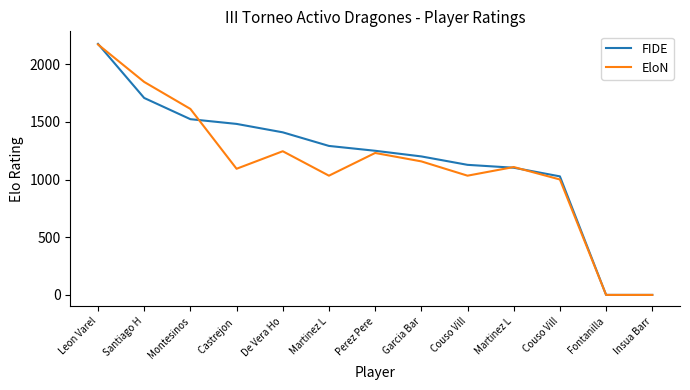

Which series ends up on top after the final intersection of EloN and FIDE?

FIDE